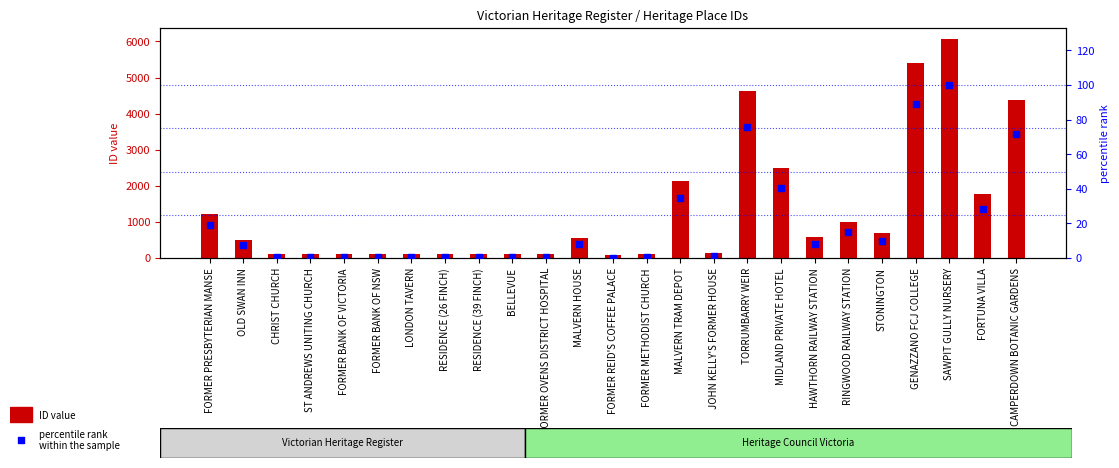

Which series contains the lowest Y value?

percentile rank within the sample